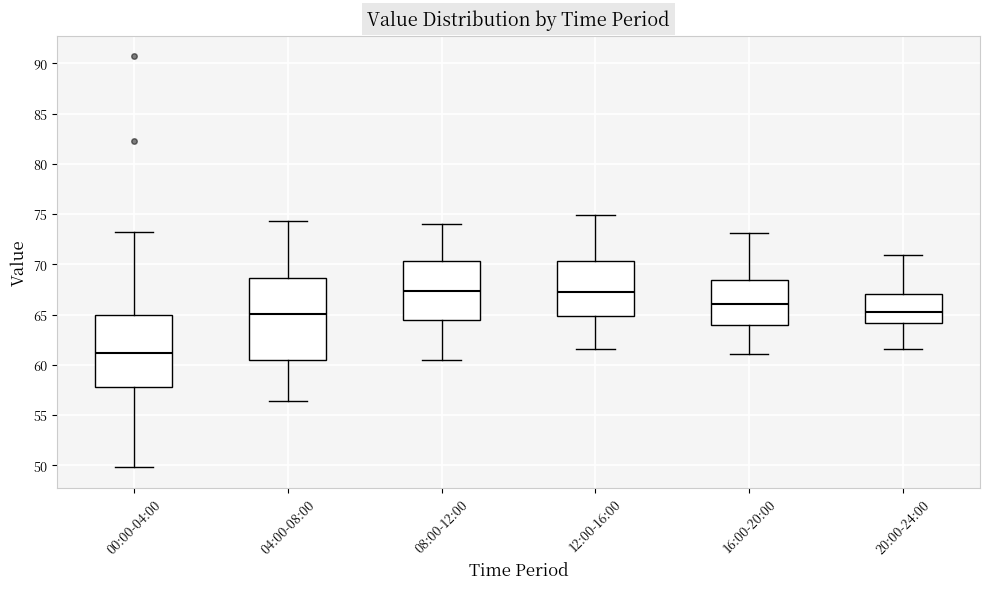

Where does the upper whisker of the box for 04:00-08:00 end on the y-axis? The values are not printed on the chart, so give them approximately, as read against the axis.

74.5